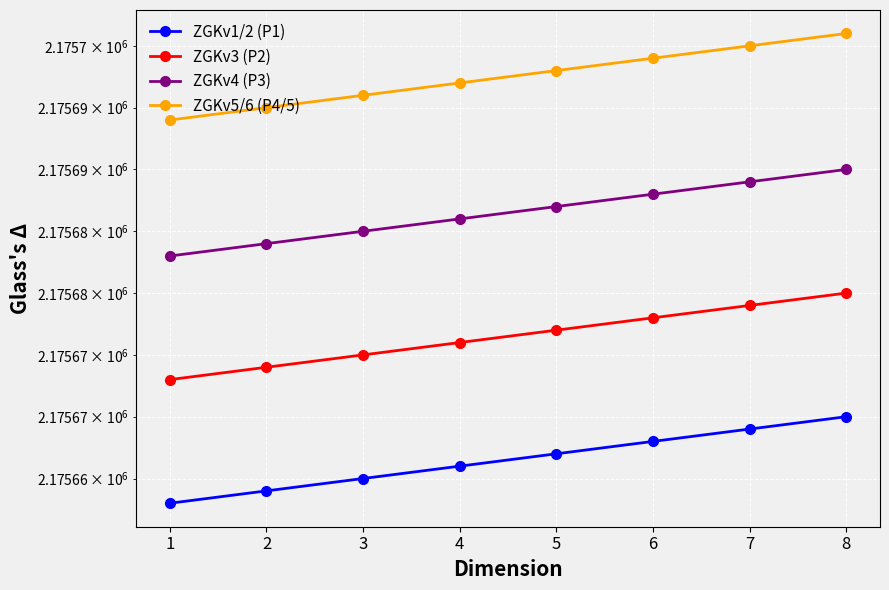

What is the value of the ZGKv5/6 (P4/5) point at the 6th from the left?

2175699